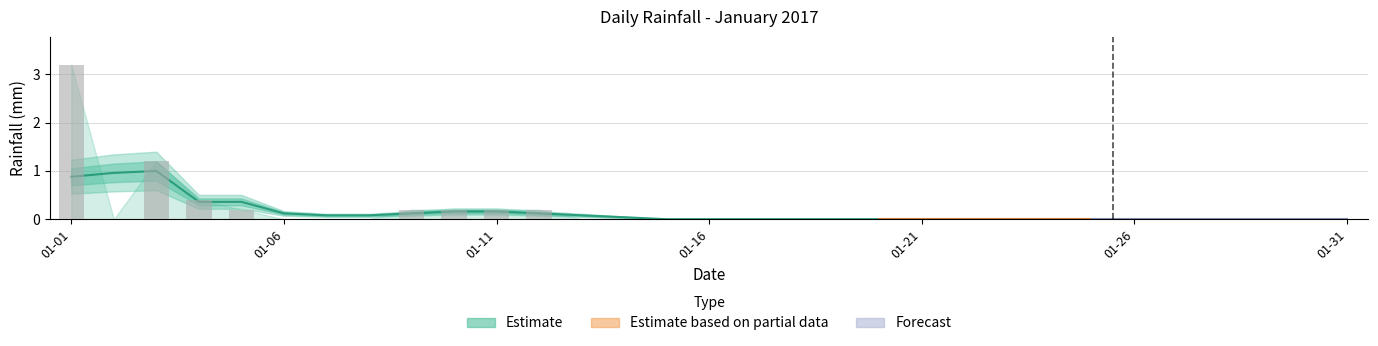

True or false: the data shows 0.2 at 2017-01-03.

False